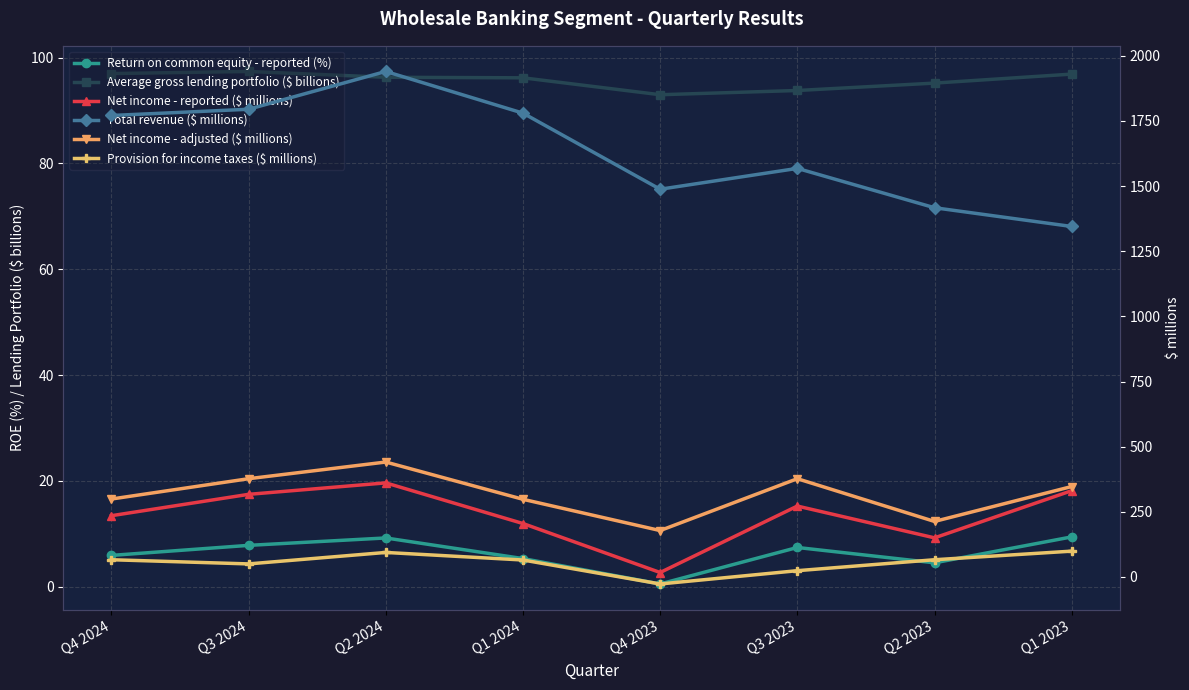

What is the spread (max minus min) of values at Q3 2023?

1560.6